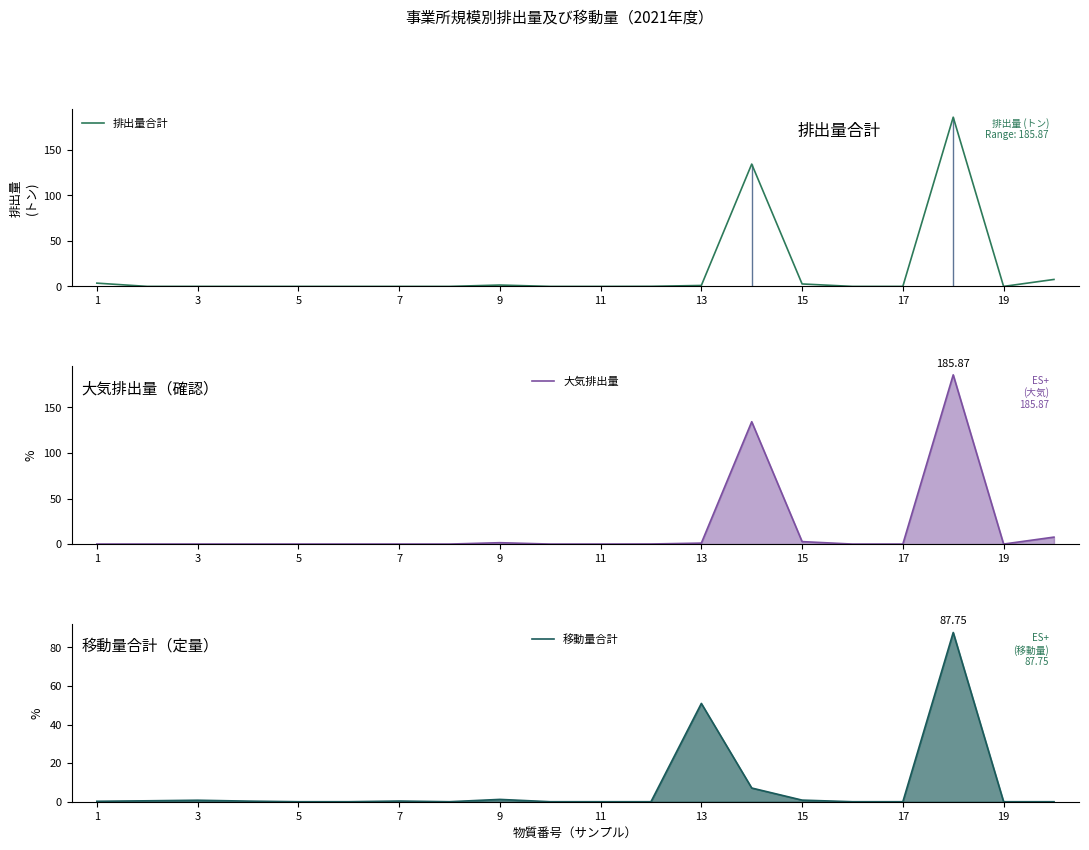

What is the average value of the 移動量合計 series?

7.5